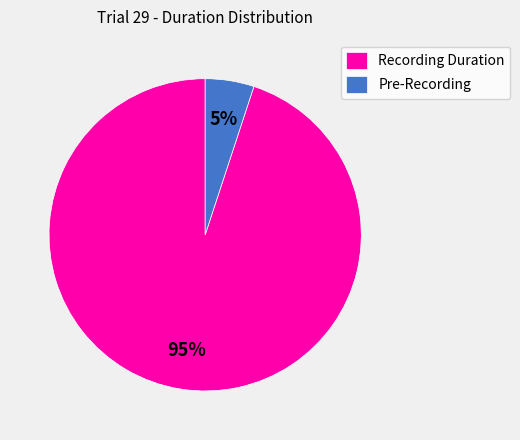

To the nearest percent, what is the difference between the largest and smallest slice percentages?

90%